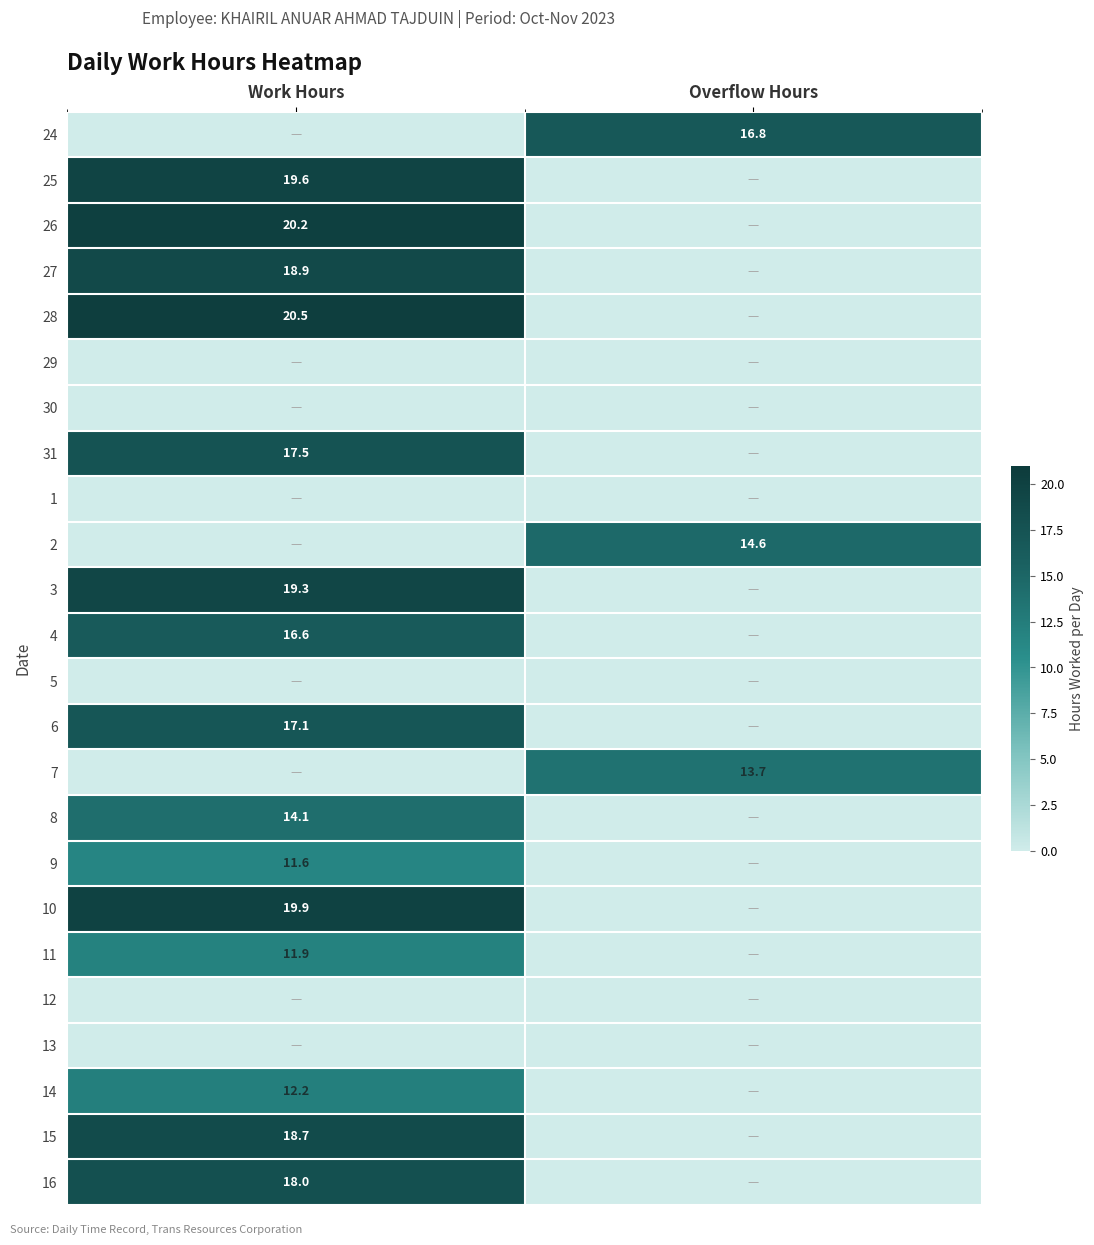

The 25 series shows 19.6 at Work Hours. True or false?

True